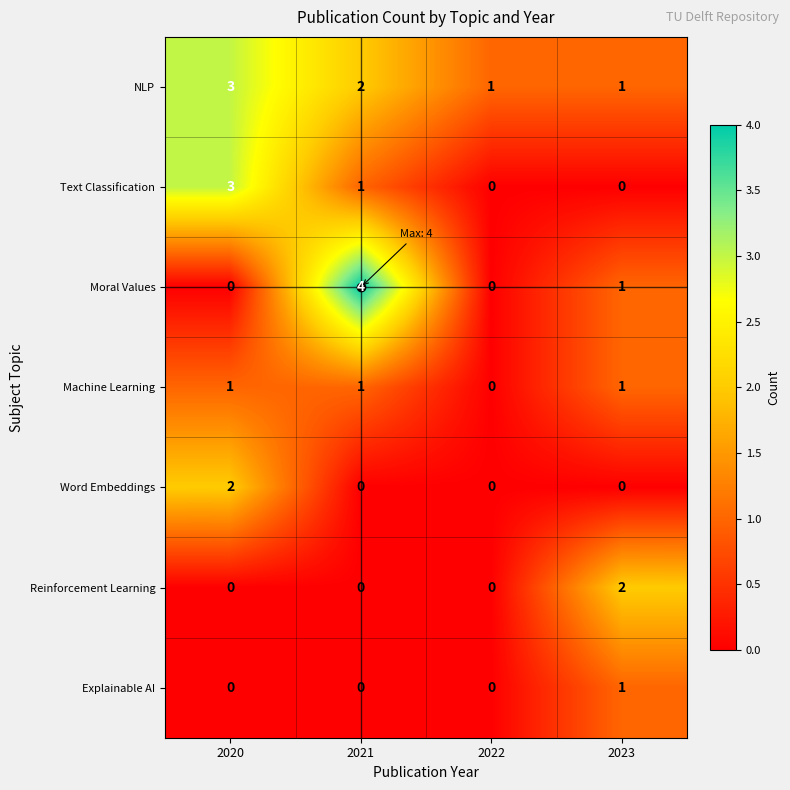

How many Word Embeddings values are between 0 and 2?

4